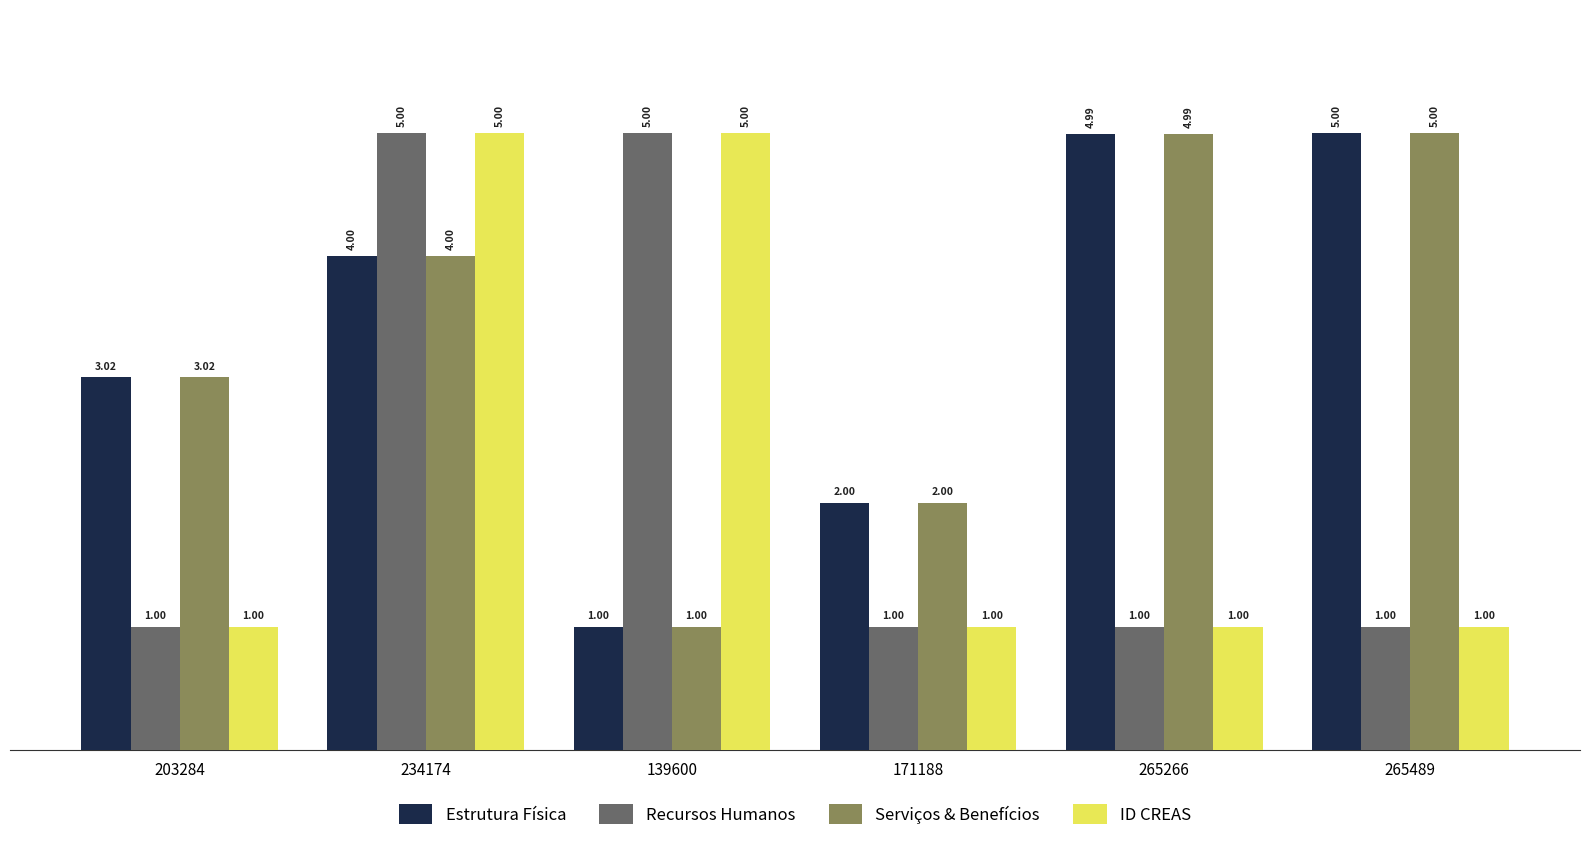

What is the total value across all series at 265266?

12.0